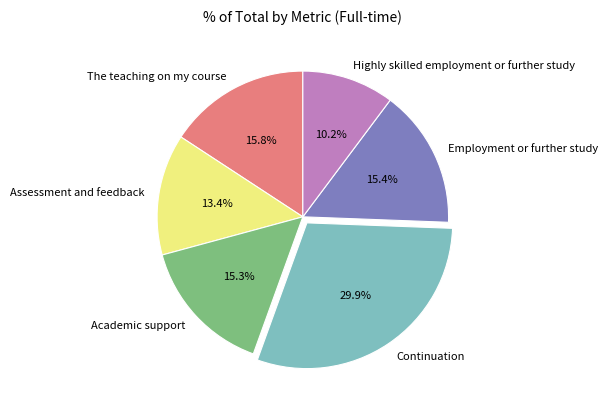

To the nearest percent, what percentage of the pie is Continuation?

30%